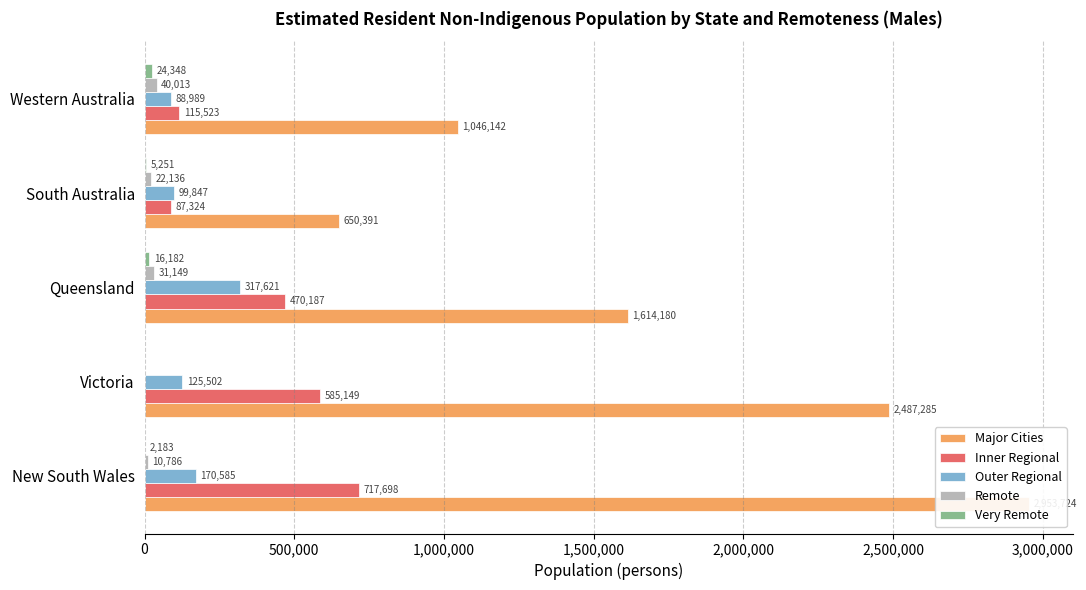

What are all the series names shown in the legend?

Major Cities, Inner Regional, Outer Regional, Remote, Very Remote